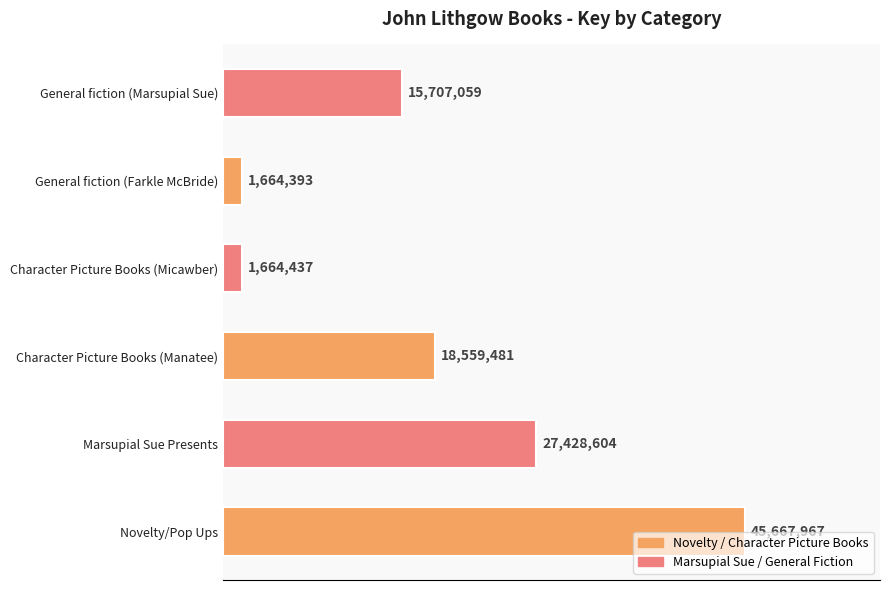

Count the number of values greater than 18559481.

2